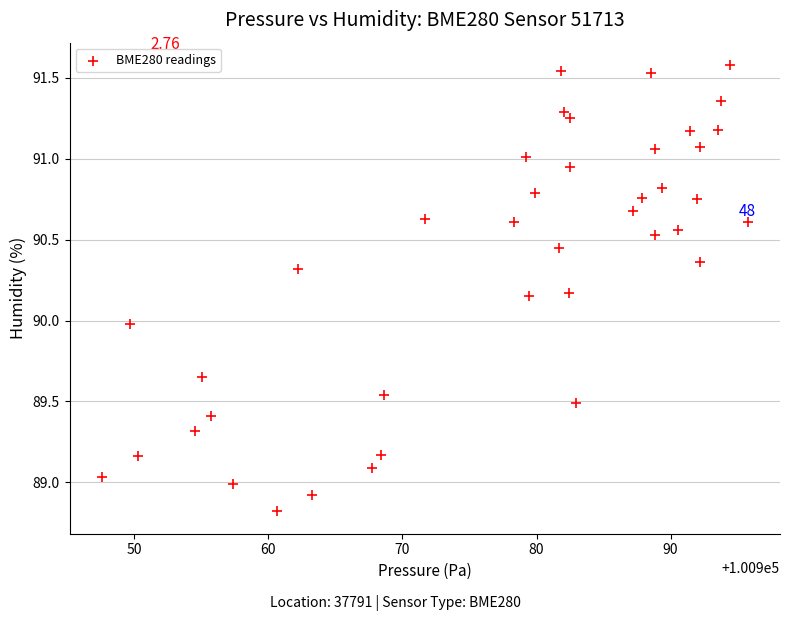

What is the range of X values (max minus min)?

48.2